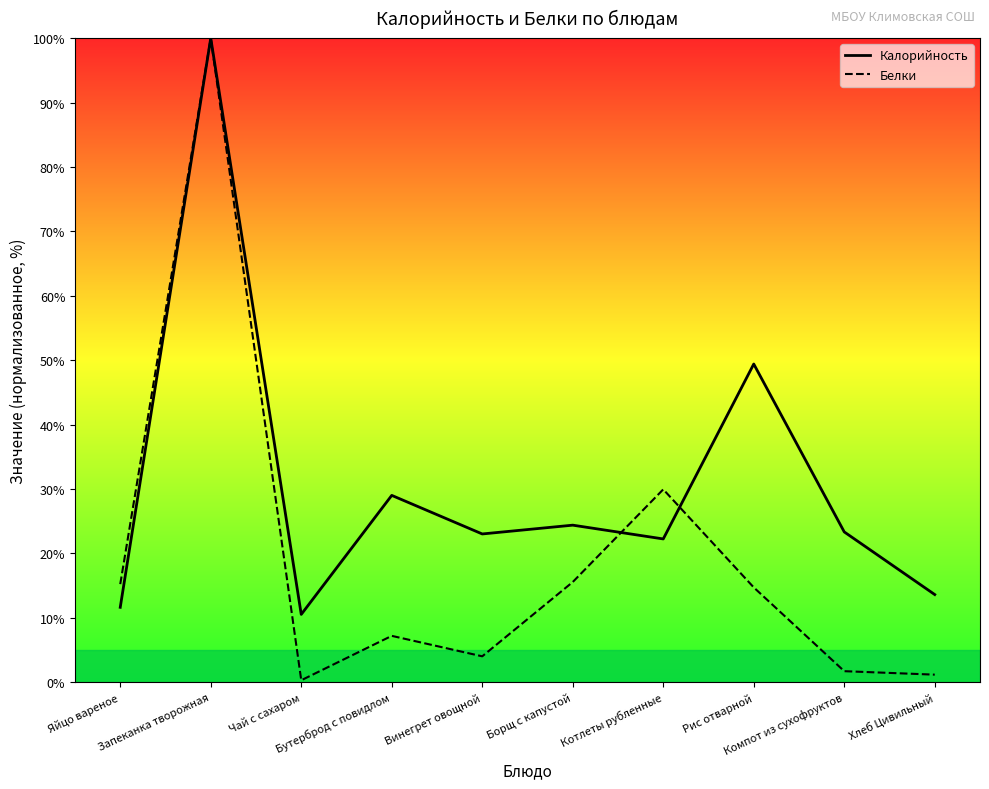

Between Чай с сахаром and Хлеб Цивильный, which series saw the biggest shift?

Калорийность